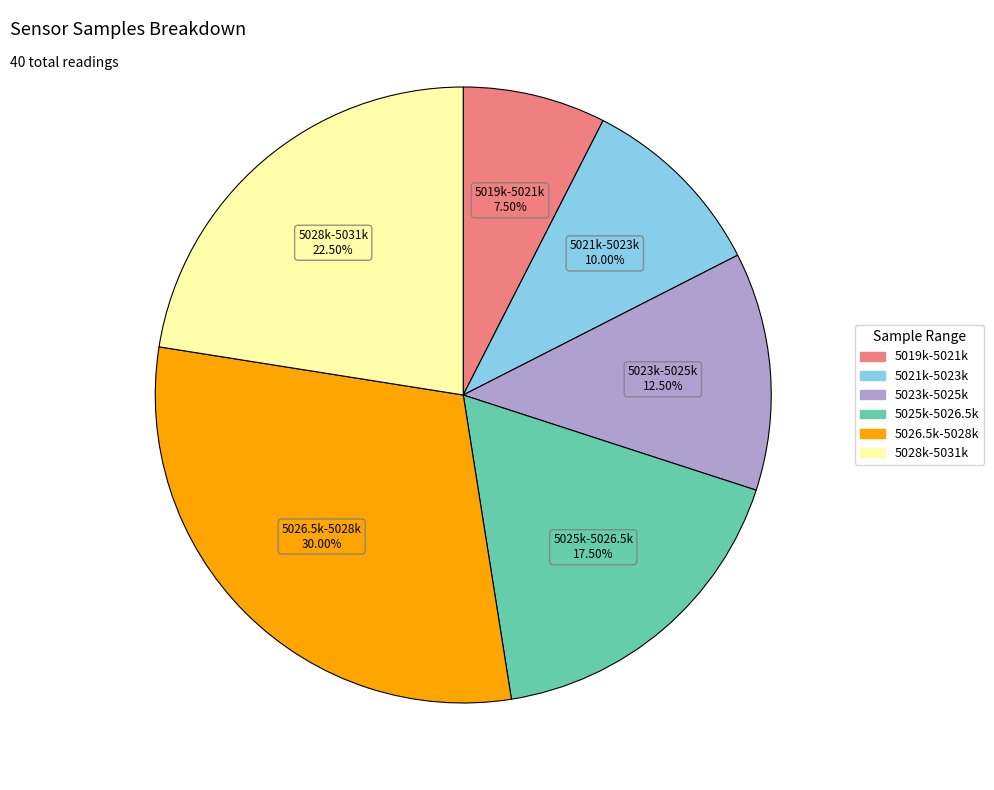

Is there a majority slice in this chart?

No